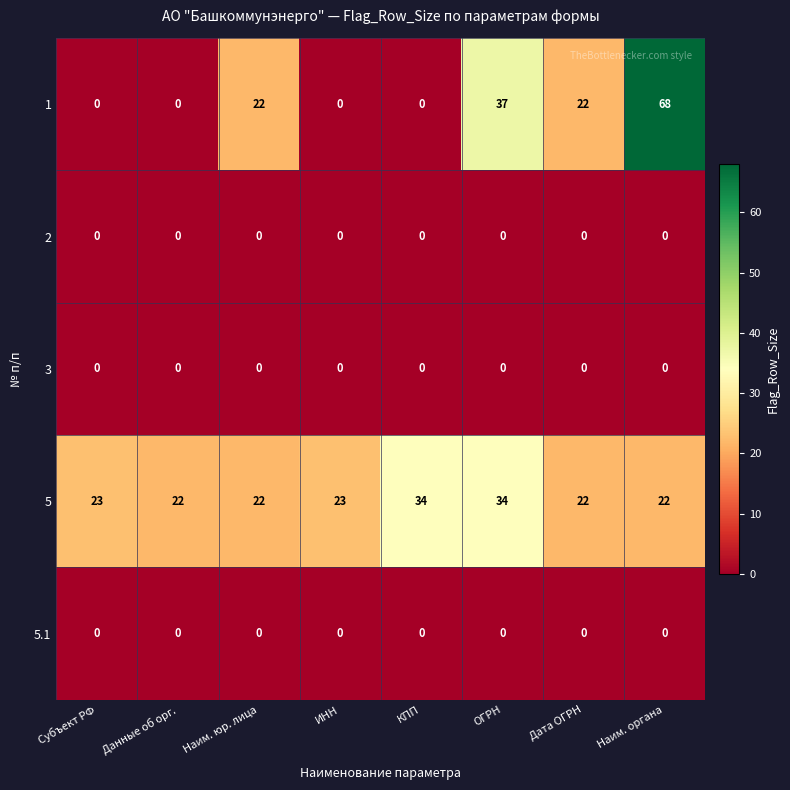

At which category is the sum across all series the highest?

Наим. органа